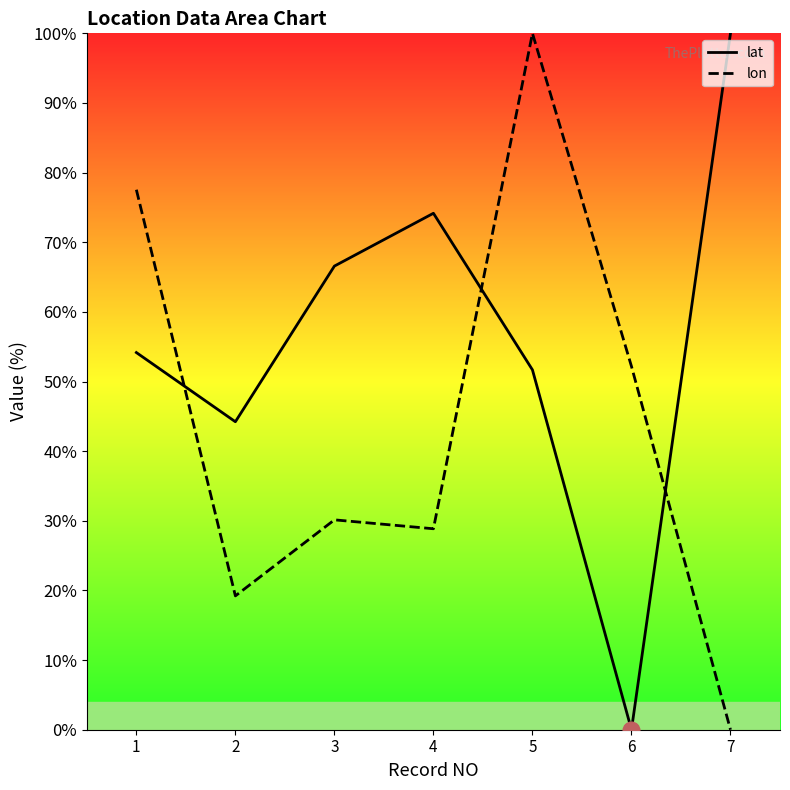

At which category does lat reach its first local peak?

4